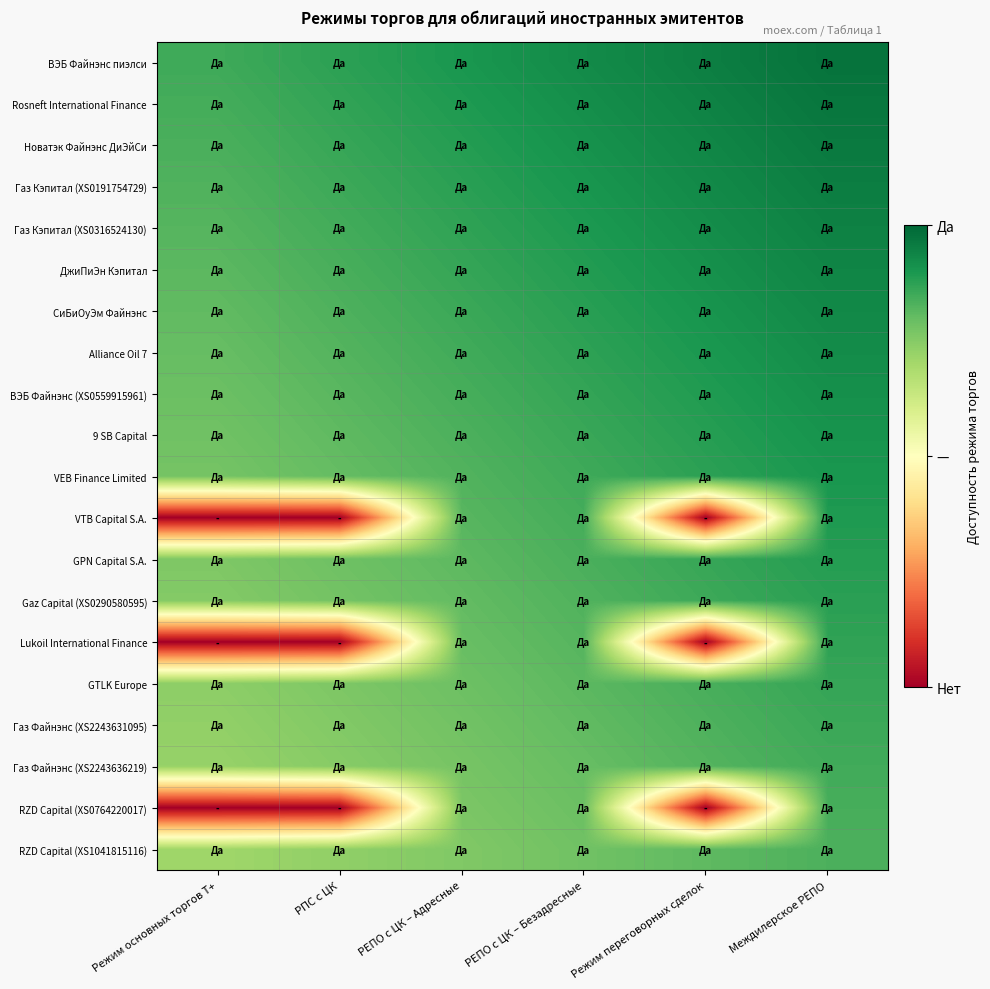

At which category does the chart reach its minimum across all series?

Режим основных торгов Т+